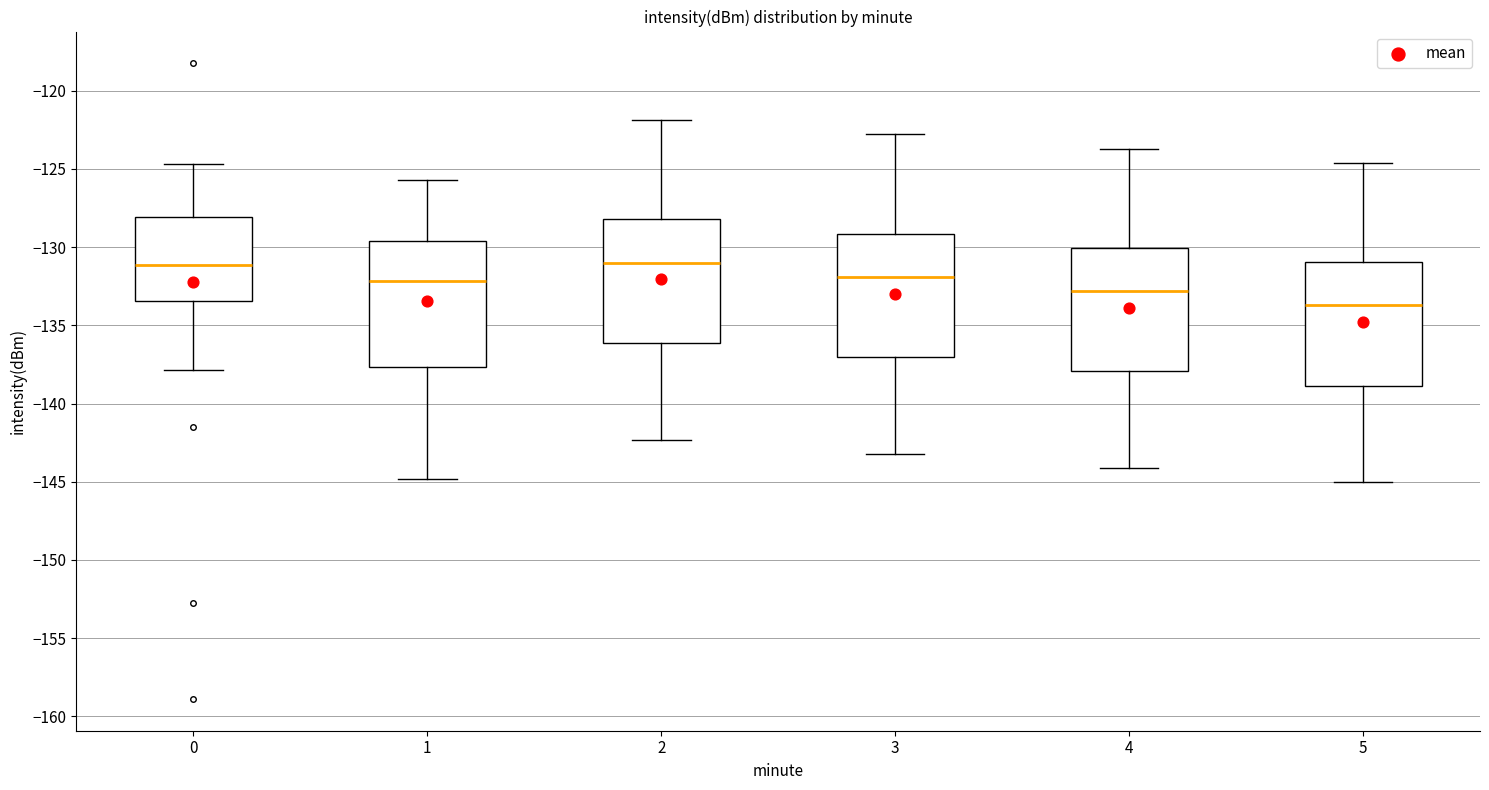

Reading left to right, read every box against the y-axis: the position of its median line, the range the box covers, and the ends of its whiskers. The values are not printed on the chart, so give them approximately, as read against the axis.

0: median -131.0, box -133.5 to -128.0, whiskers -138.0 to -124.5
1: median -132.0, box -137.5 to -129.5, whiskers -145.0 to -125.5
2: median -131.0, box -136.0 to -128.0, whiskers -142.5 to -122.0
3: median -132.0, box -137.0 to -129.0, whiskers -143.0 to -123.0
4: median -133.0, box -138.0 to -130.0, whiskers -144.0 to -123.5
5: median -133.5, box -139.0 to -131.0, whiskers -145.0 to -124.5